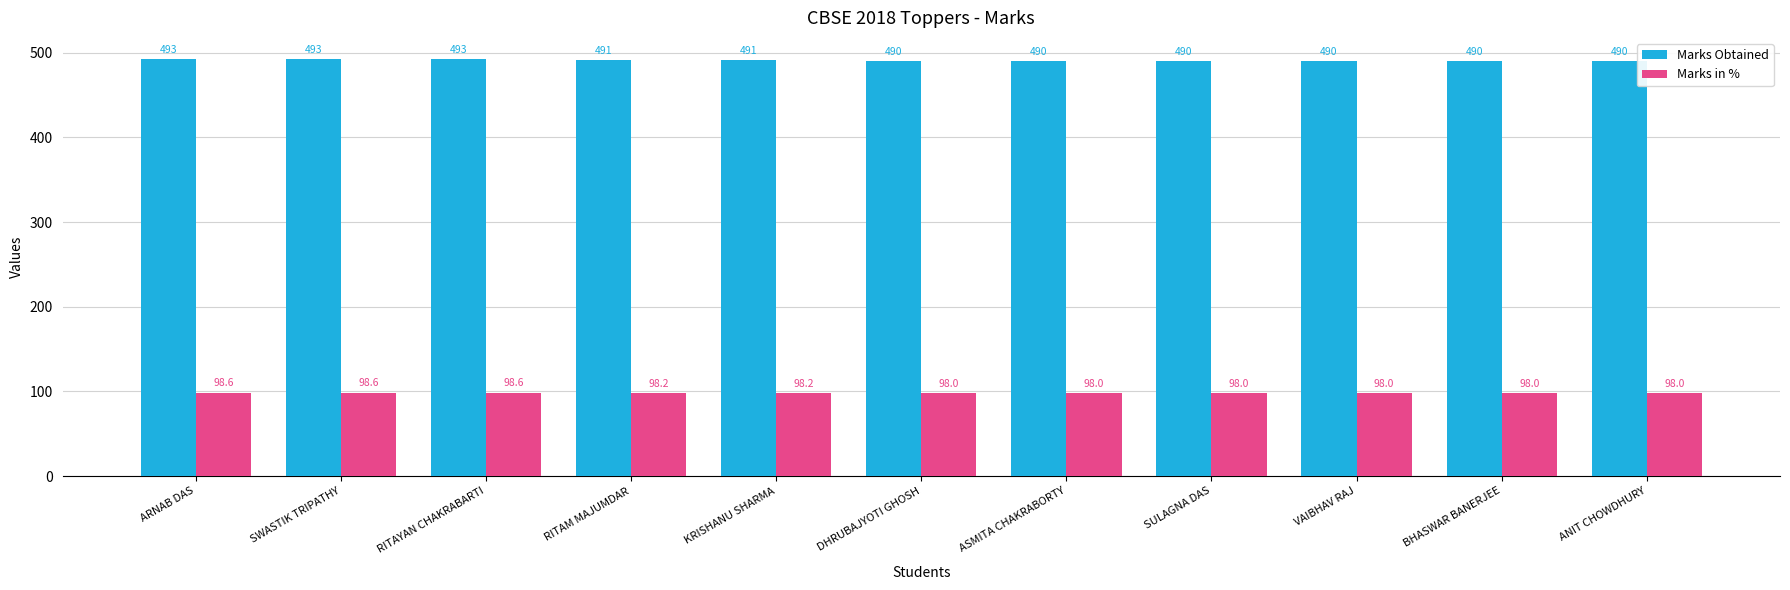

What is the sum of the Marks in % values at ANIT CHOWDHURY and RITAYAN CHAKRABARTI?

196.6